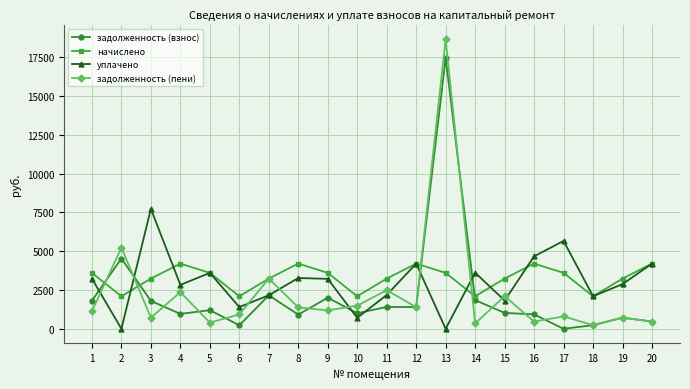

True or false: уплачено and задолженность (пени) intersect in this chart.

True